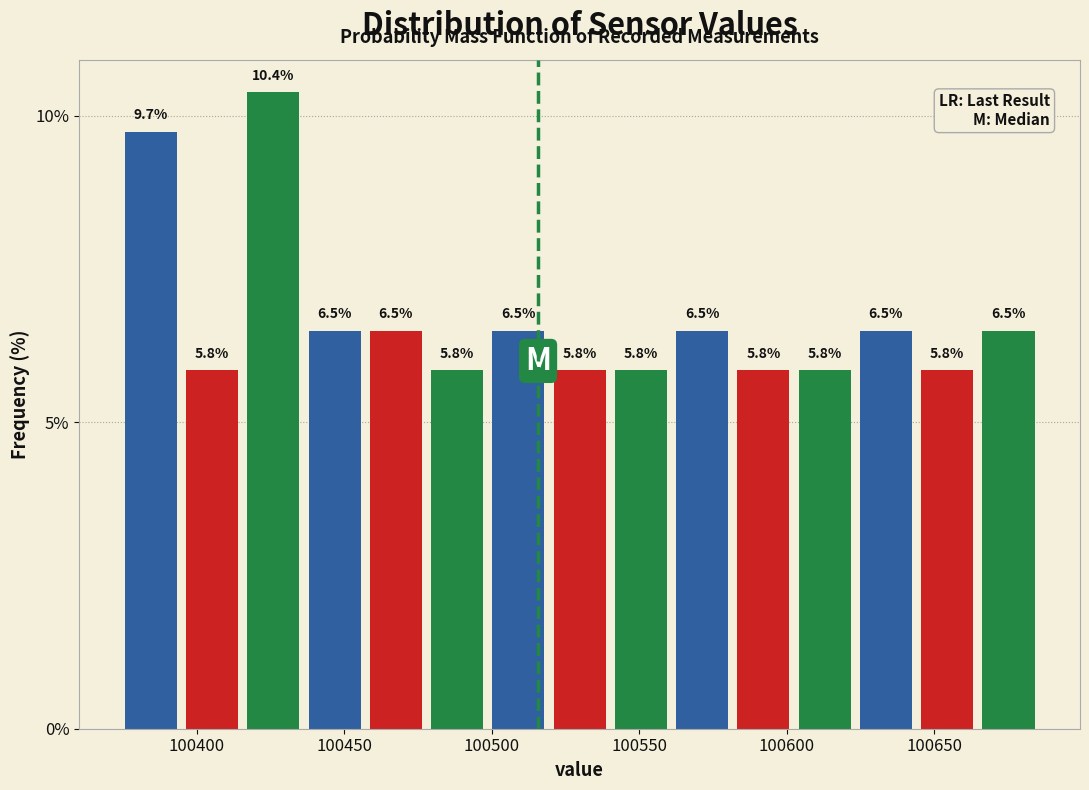

Reading left to right, list every bar in this chart as the range it spans on the x-axis followed by its height. The bar edges are not printed on the chart, so give them approximately, as read against the axis.

100375 to 100395: 9.7
100395 to 100415: 5.8
100415 to 100435: 10.4
100435 to 100455: 6.5
100455 to 100480: 6.5
100480 to 100500: 5.8
100500 to 100520: 6.5
100520 to 100540: 5.8
100540 to 100560: 5.8
100560 to 100580: 6.5
100580 to 100600: 5.8
100600 to 100625: 5.8
100625 to 100645: 6.5
100645 to 100665: 5.8
100665 to 100685: 6.5